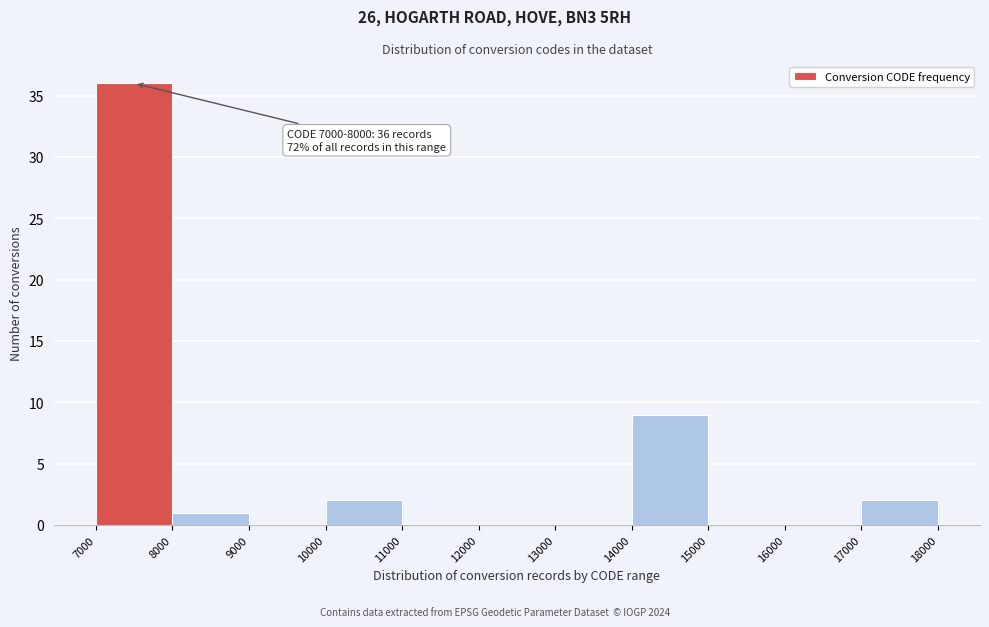

Which range on the x-axis has the tallest bar?

7000 to 8000